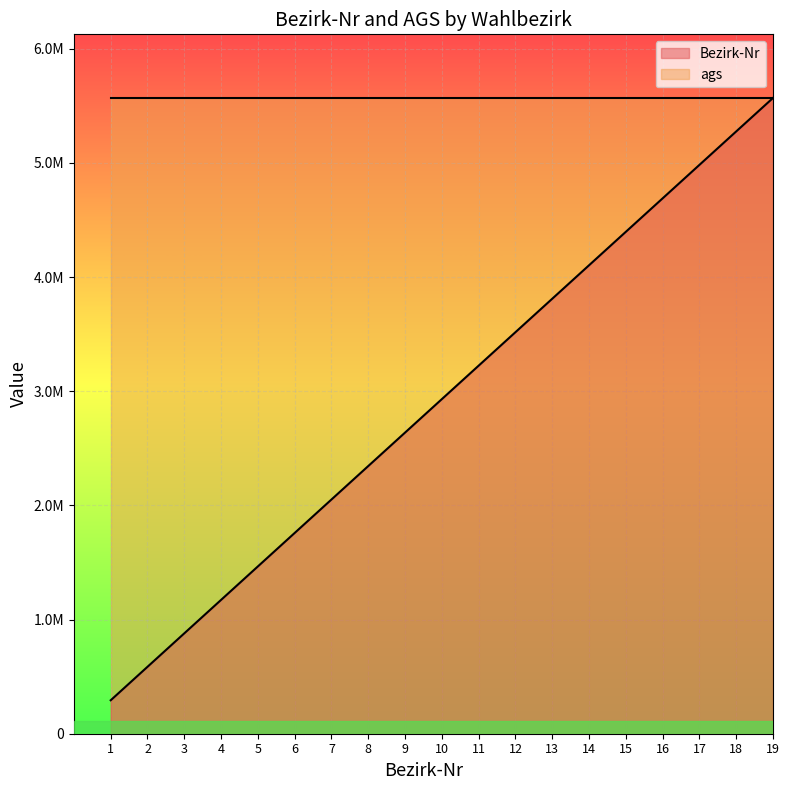

Rank the categories by value from lowest to highest.

1, 2, 3, 4, 5, 6, 7, 8, 9, 10, 11, 12, 13, 14, 15, 16, 17, 18, 19